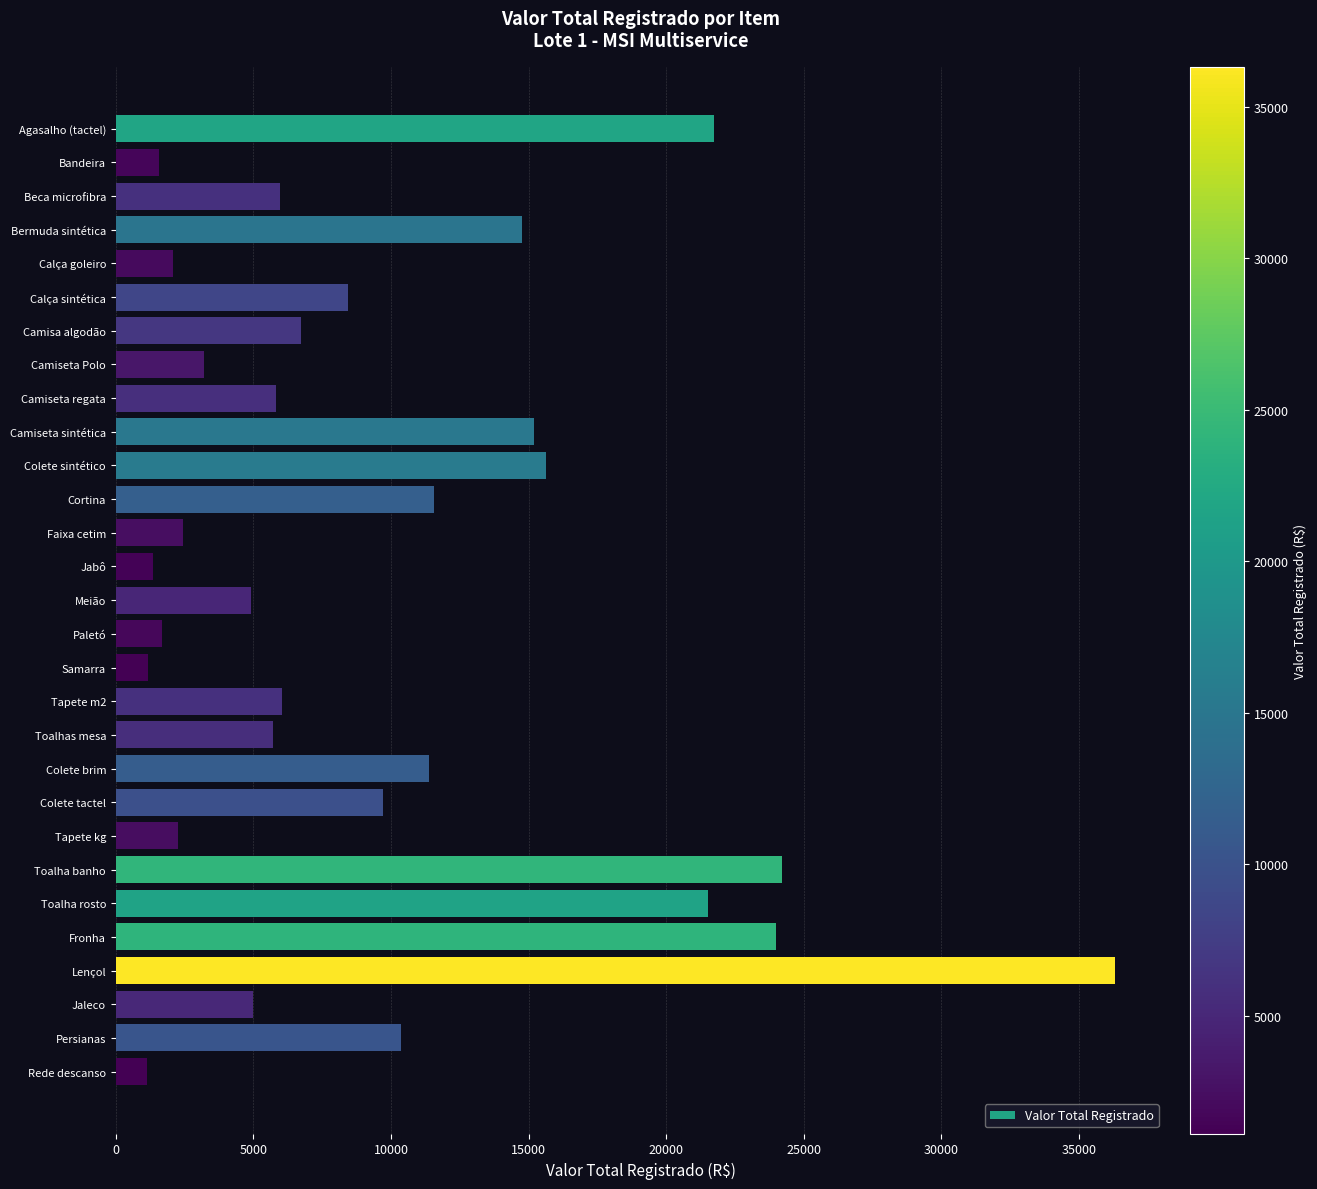

How many series are shown in this chart?

1